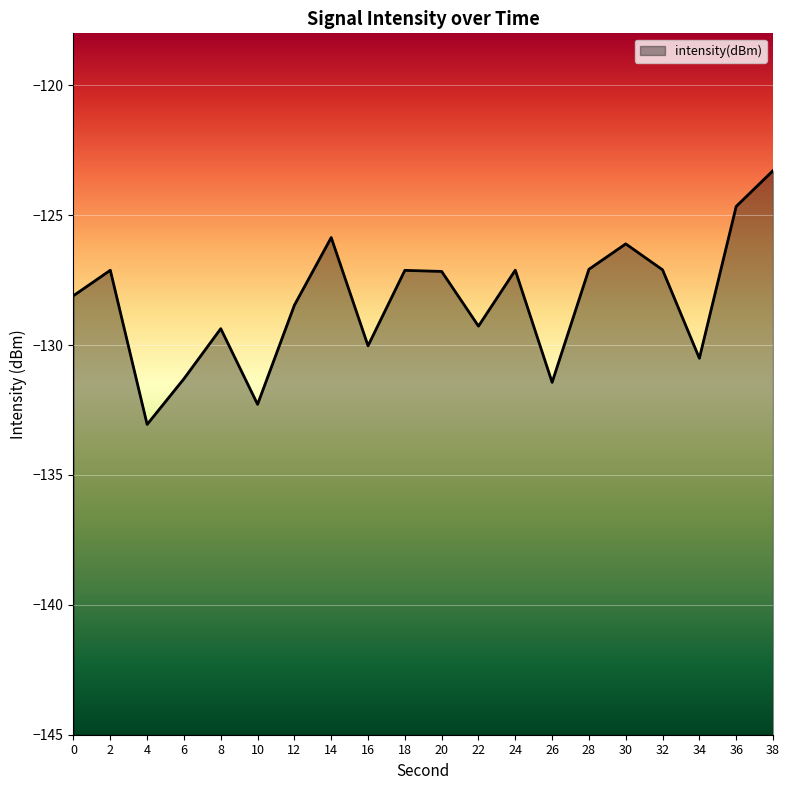

Reading right to left, what are all the values shown in this chart?

38=-123.3	36=-124.7	34=-130.5	32=-127.1	30=-126.1	28=-127.1	26=-131.4	24=-127.1	22=-129.3	20=-127.2	18=-127.1	16=-130.0	14=-125.9	12=-128.5	10=-132.3	8=-129.4	6=-131.3	4=-133.1	2=-127.1	0=-128.1